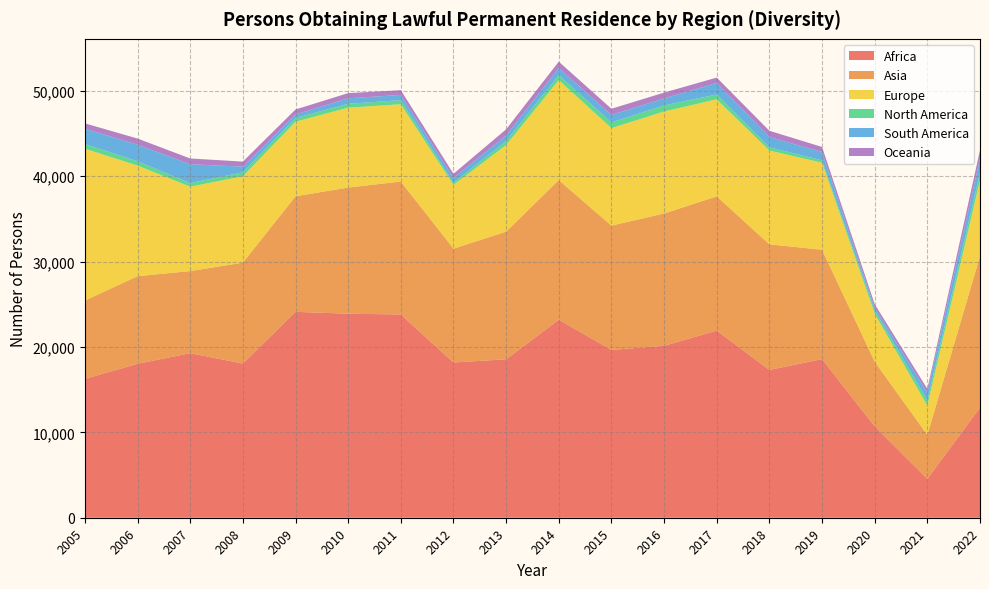

Reading left to right, list all the values displayed in this chart.

Africa: 2005=16268	2006=18032	2007=19277	2008=18060	2009=24121	2010=23903	2011=23812	2012=18187	2013=18560	2014=23199	2015=19659	2016=20137	2017=21927	2018=17318	2019=18584	2020=10705	2021=4552	2022=12904
Asia: 2005=9175	2006=10265	2007=9619	2008=11824	2009=13536	2010=14776	2011=15573	2012=13336	2013=14958	2014=16355	2015=14562	2016=15503	2017=15722	2018=14714	2019=12810	2020=7577	2021=5153	2022=17739
Europe: 2005=17785	2006=12960	2007=9884	2008=10119	2009=8739	2010=9358	2011=9055	2012=7469	2013=10143	2014=11713	2015=11425	2016=11949	2017=11367	2018=10985	2019=10192	2020=5625	2021=3430	2022=8896
North America: 2005=556	2006=505	2007=420	2008=467	2009=436	2010=457	2011=484	2012=261	2013=468	2014=583	2015=667	2016=714	2017=571	2018=380	2019=285	2020=361	2021=613	2022=872
South America: 2005=1793	2006=1940	2007=2209	2008=661	2009=414	2010=641	2011=605	2012=558	2013=662	2014=837	2015=878	2016=827	2017=1347	2018=1207	2019=969	2020=336	2021=923	2022=1661
Oceania: 2005=625	2006=721	2007=678	2008=591	2009=582	2010=608	2011=556	2012=481	2013=715	2014=744	2015=721	2016=675	2017=632	2018=729	2019=596	2020=415	2021=426	2022=997